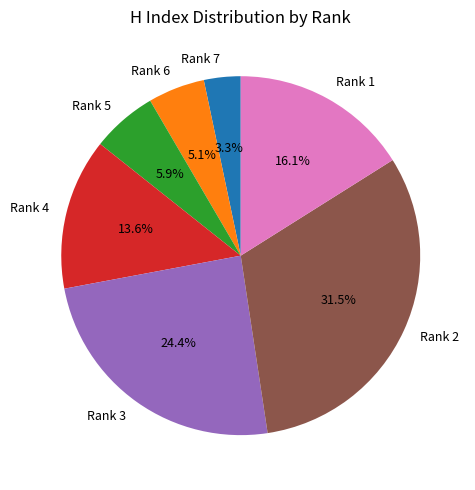

Which slice is the largest?

Rank 2